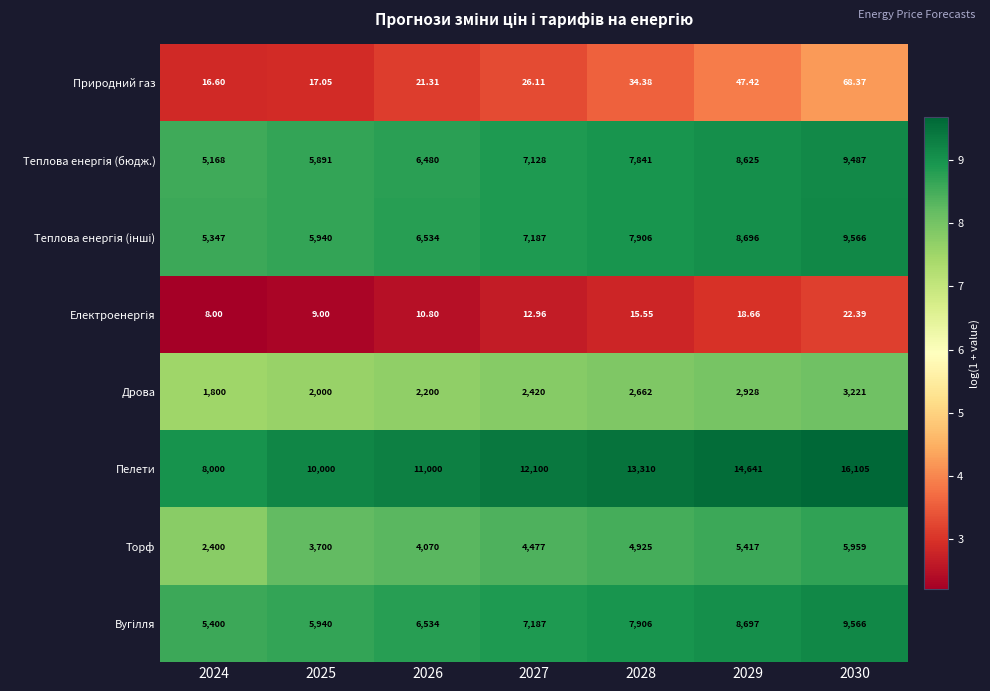

Which series changed the most between 2027 and 2028?

Пелети